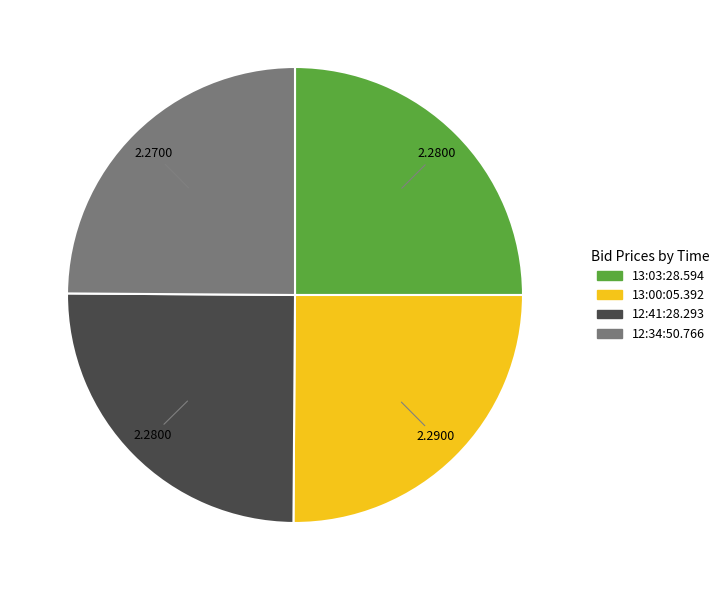

What is the ratio of the value at 12:41:28.293 to the value at 13:00:05.392?

1.0